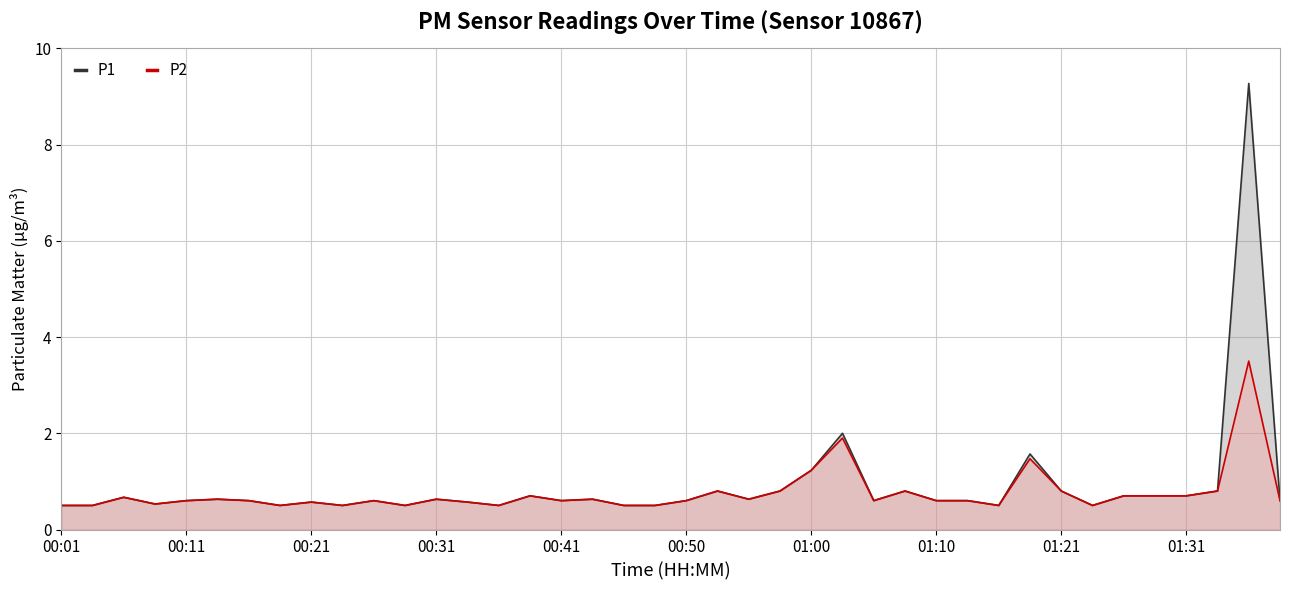

How many distinct data groups are displayed?

2